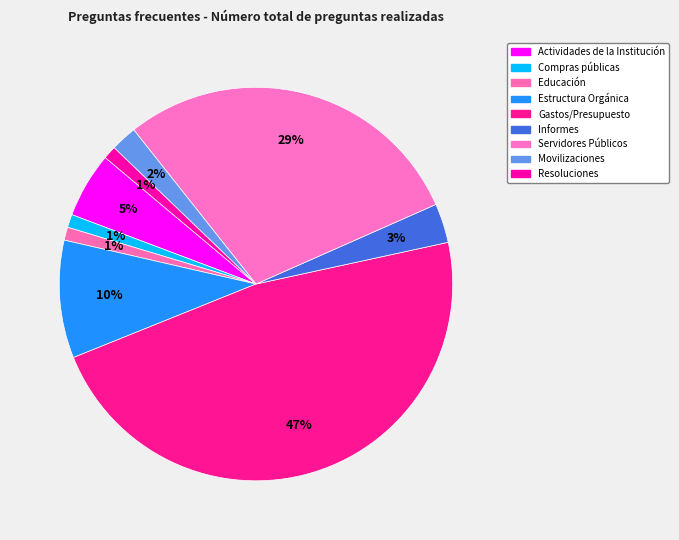

Count the number of slices in the pie.

9